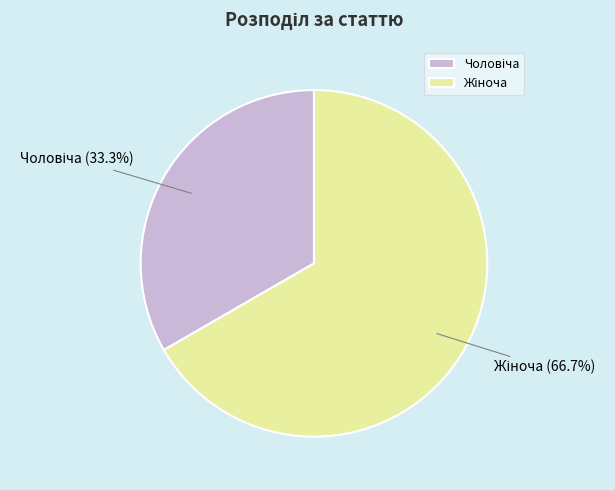

Is there any slice that represents more than half of the pie?

Yes